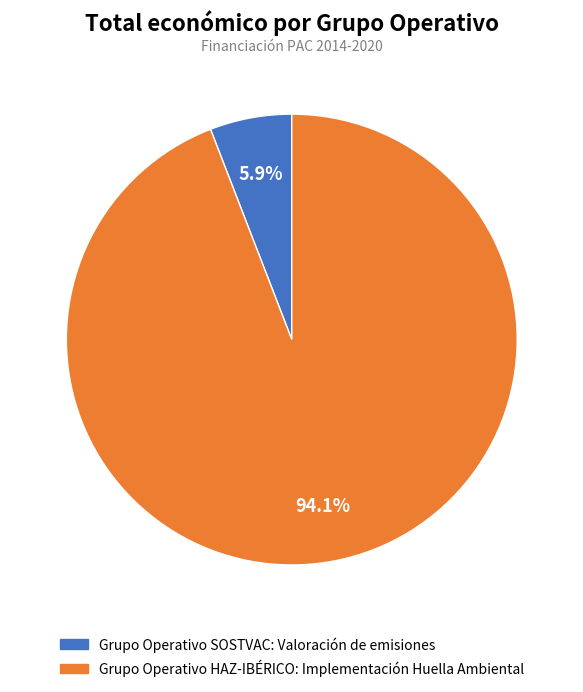

Is it true that Grupo Operativo SOSTVAC: Valoración de emisiones is 11% of the pie?

False